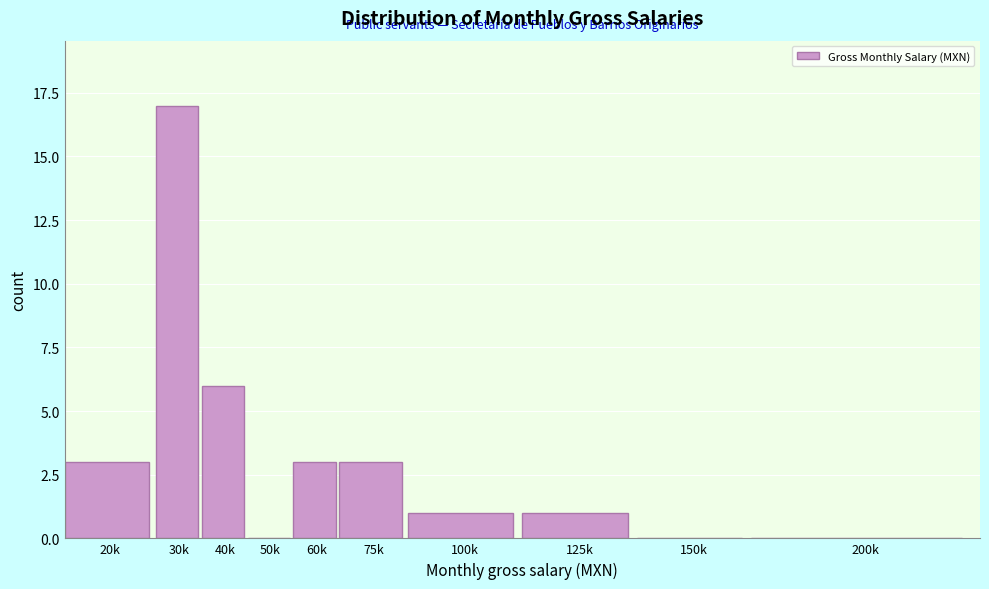

Reading left to right, transcribe all the data shown in this chart.

20k=3	30k=17	40k=6	50k=0	60k=3	75k=3	100k=1	125k=1	150k=0	200k=0